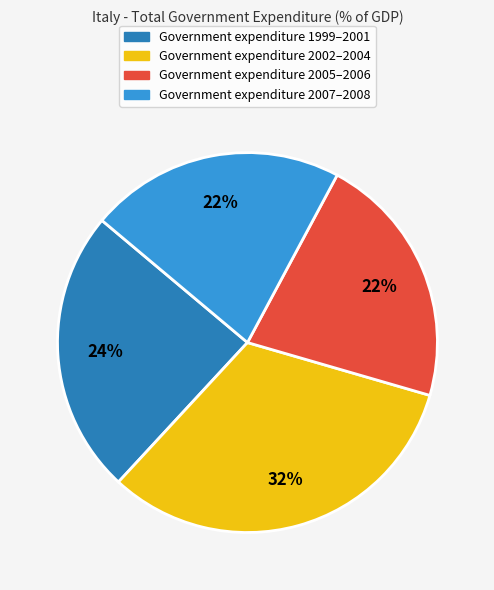

Is there any slice that represents more than half of the pie?

No